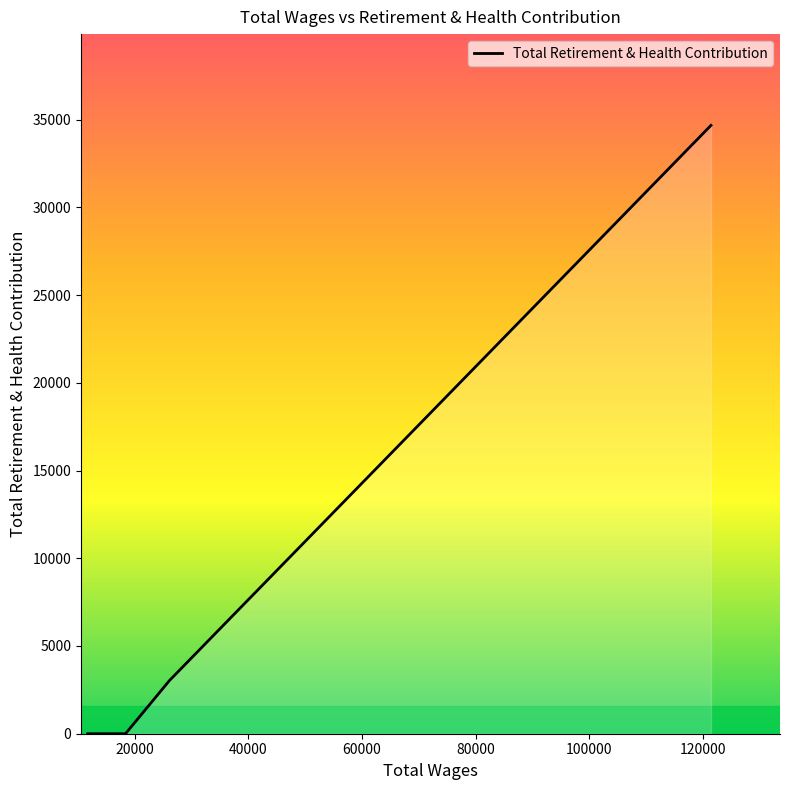

Does the chart have visible grid lines?

No